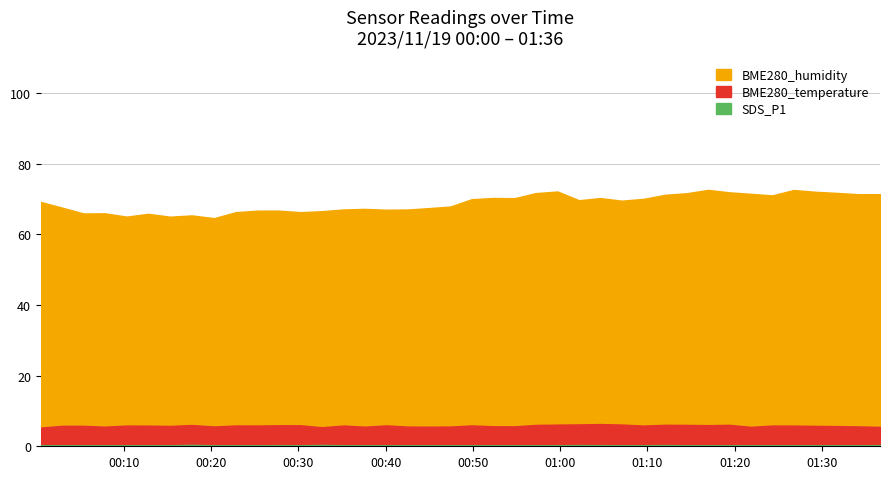

What is the total value across all series at 36?

78.1